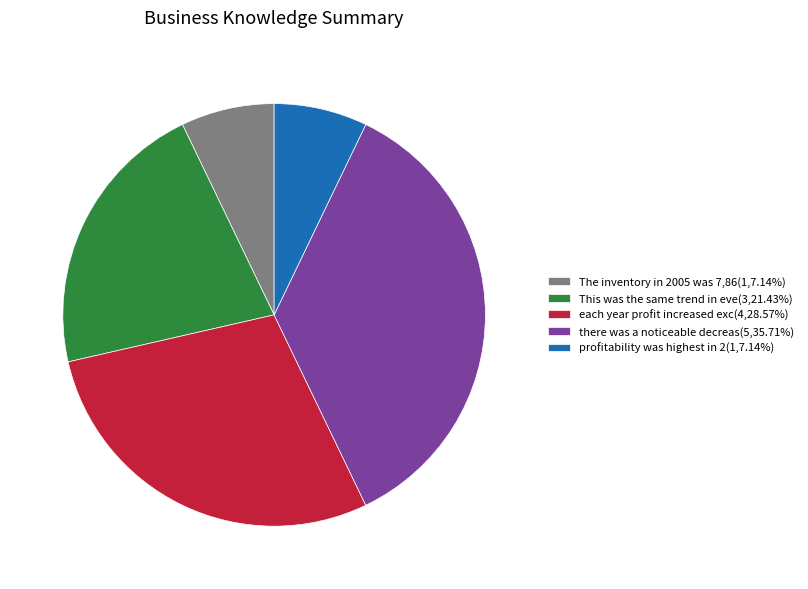

Approximately how many times larger is the value at there was a noticeable decreas(5,35.71%) compared to profitability was highest in 2(1,7.14%)?

5.0